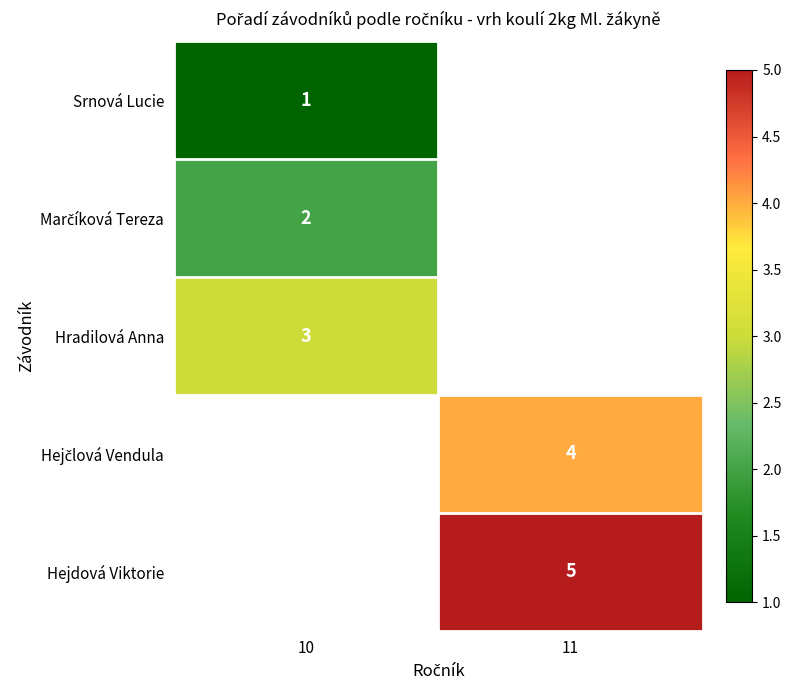

The value of Hejdová Viktorie at 11 is 9. True or false?

False